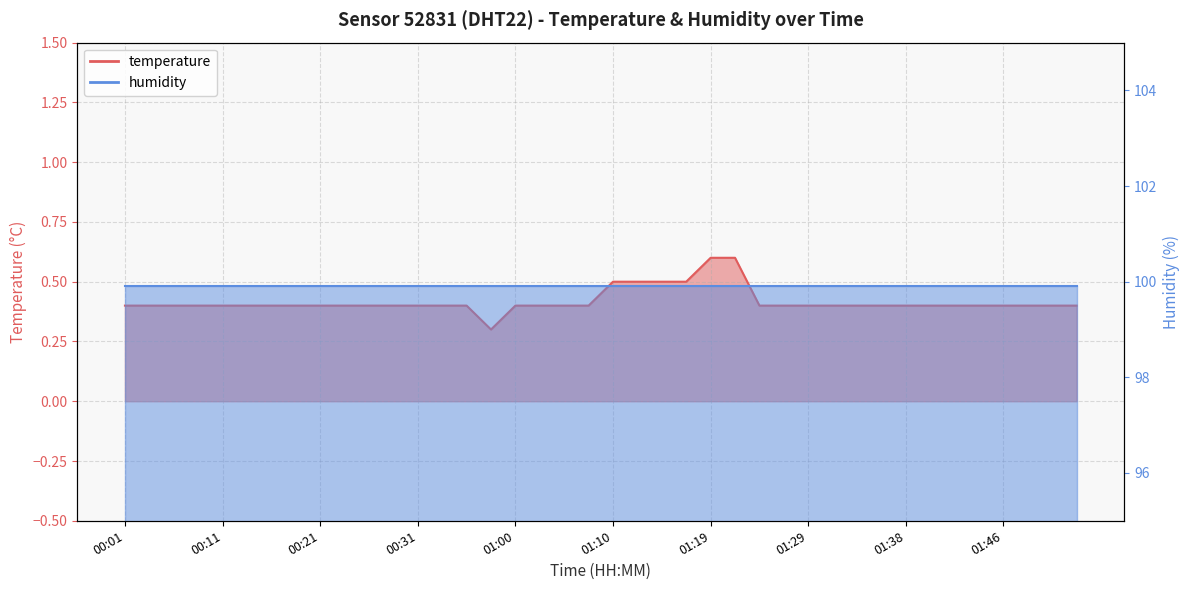

List the labels in order of value, smallest first.

00:57, 00:01, 00:04, 00:06, 00:08, 00:11, 00:13, 00:16, 00:18, 00:21, 00:23, 00:26, 00:28, 00:31, 00:33, 00:36, 01:00, 01:02, 01:05, 01:07, 01:24, 01:27, 01:29, 01:31, 01:34, 01:36, 01:38, 01:40, 01:42, 01:44, 01:46, 01:48, 01:50, 01:52, 01:10, 01:12, 01:14, 01:17, 01:19, 01:22